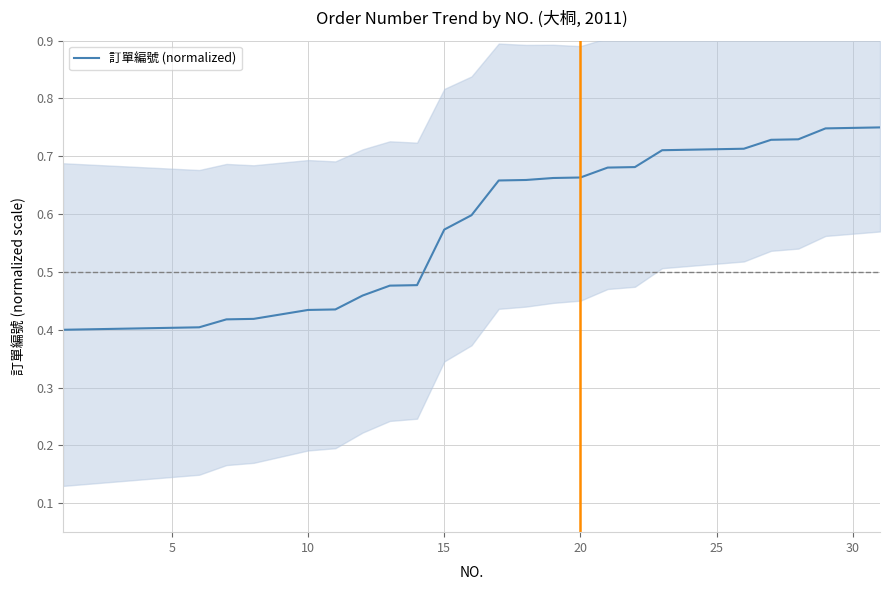

Count the values in the range 0 to 1.

31